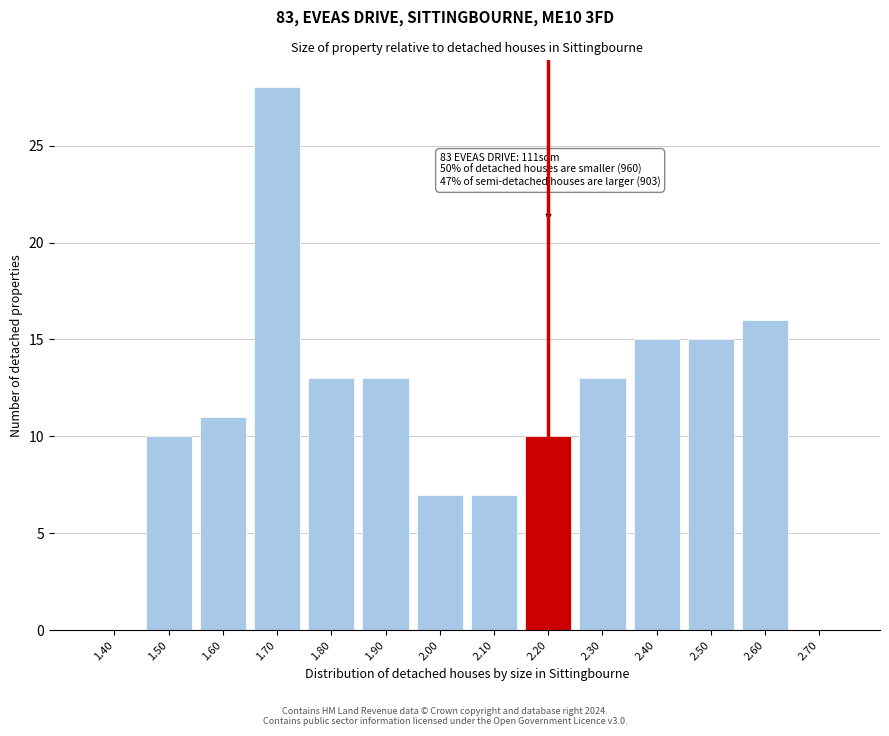

Reading left to right, list all the values displayed in this chart.

1.40=0	1.50=10	1.60=11	1.70=28	1.80=13	1.90=13	2.00=7	2.10=7	2.20=10	2.30=13	2.40=15	2.50=15	2.60=16	2.70=0